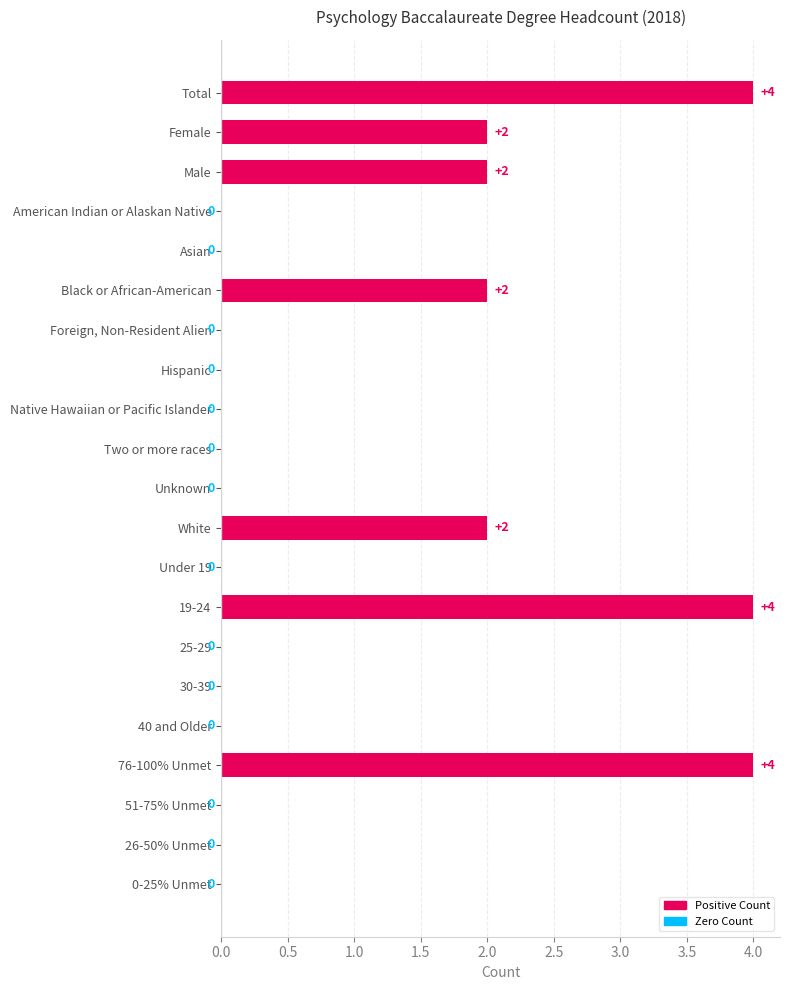

What is the sum of all values?

20